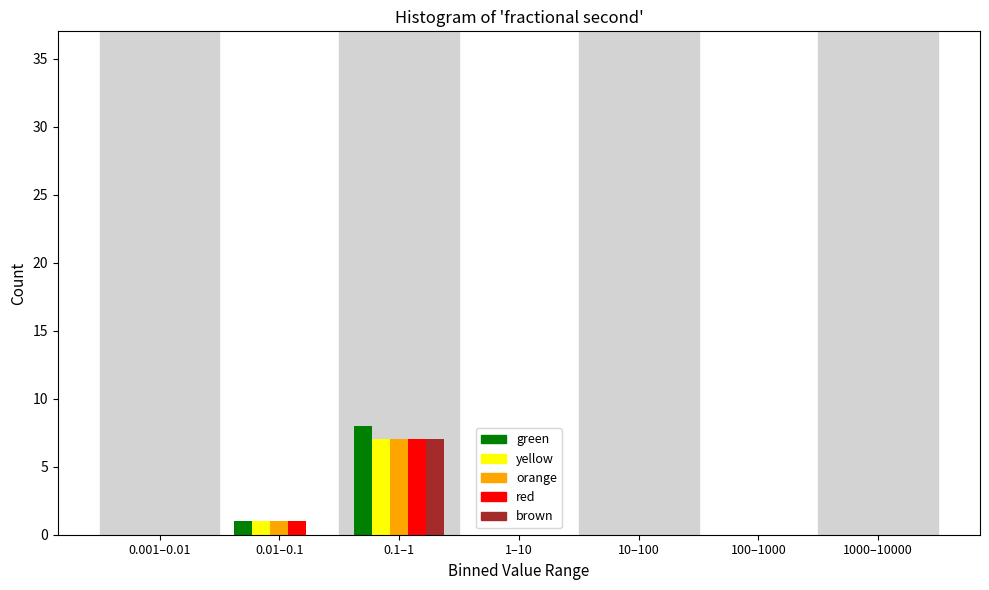

Where is red nearest to the value 3?

0.01–0.1